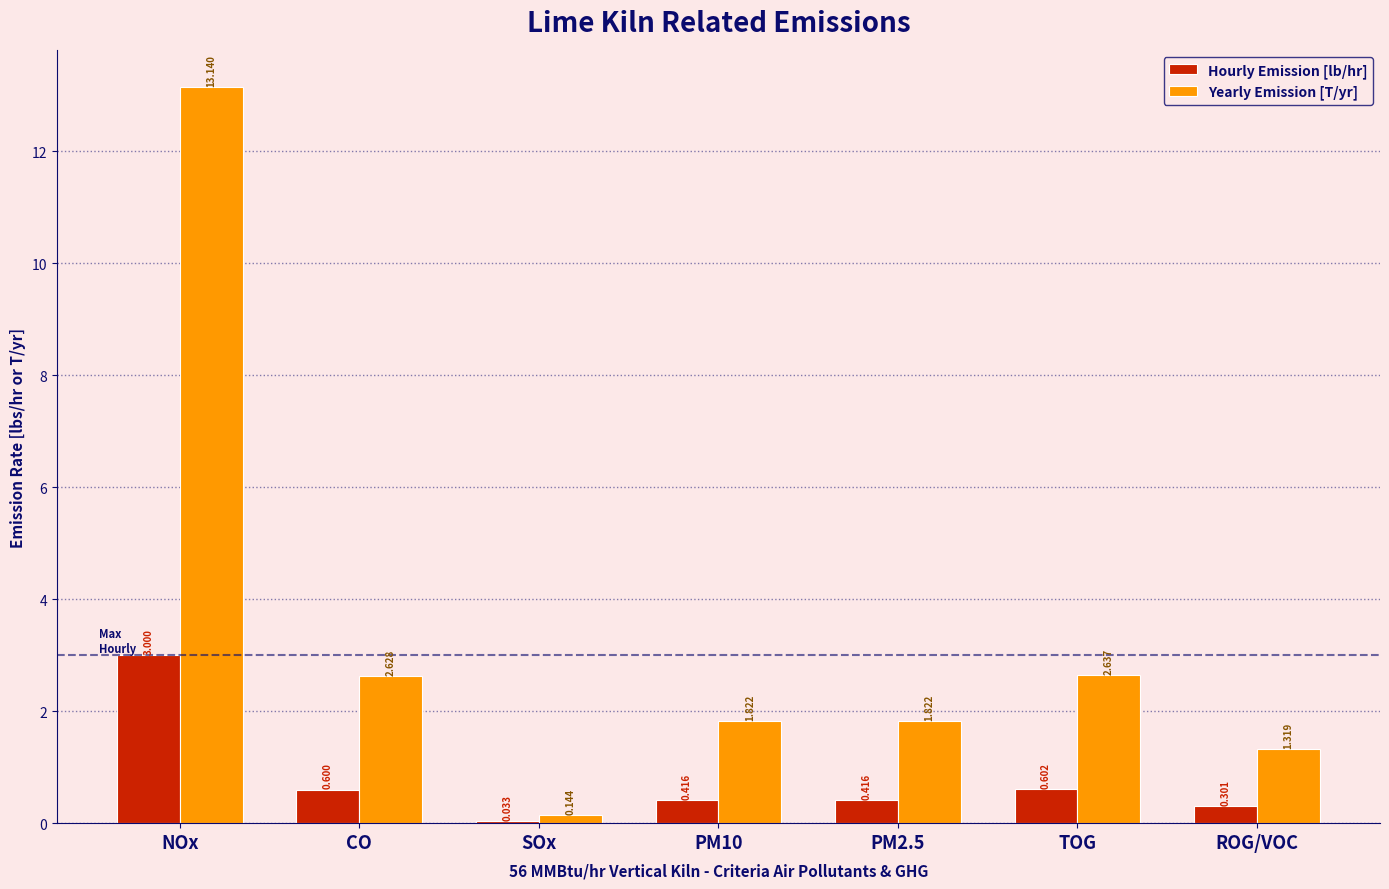

How many values in the Yearly Emission [T/yr] series exceed 1?

6